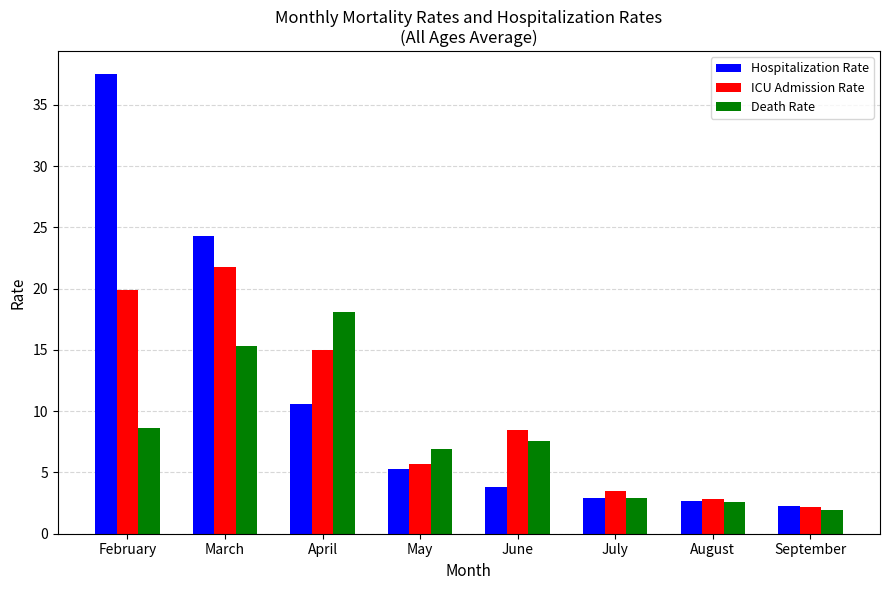

Which series has the widest spread of values?

Hospitalization Rate